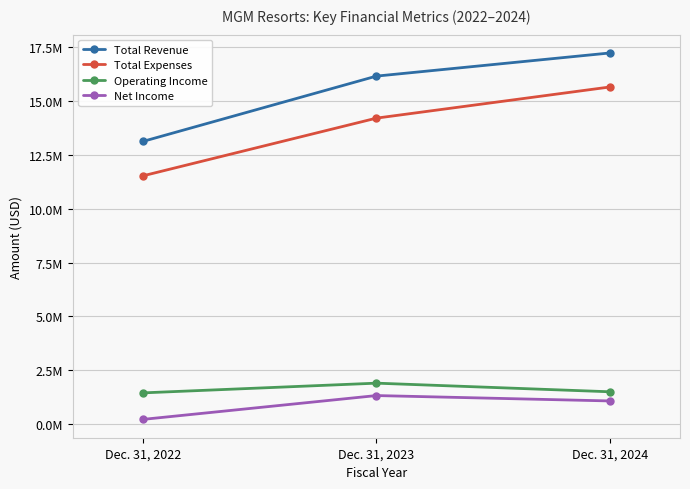

Which series has the largest range (max minus min)?

Total Expenses